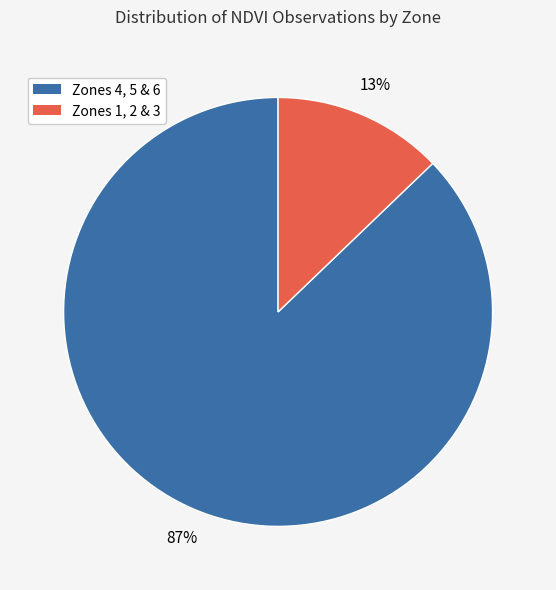

Is there a majority slice in this chart?

Yes